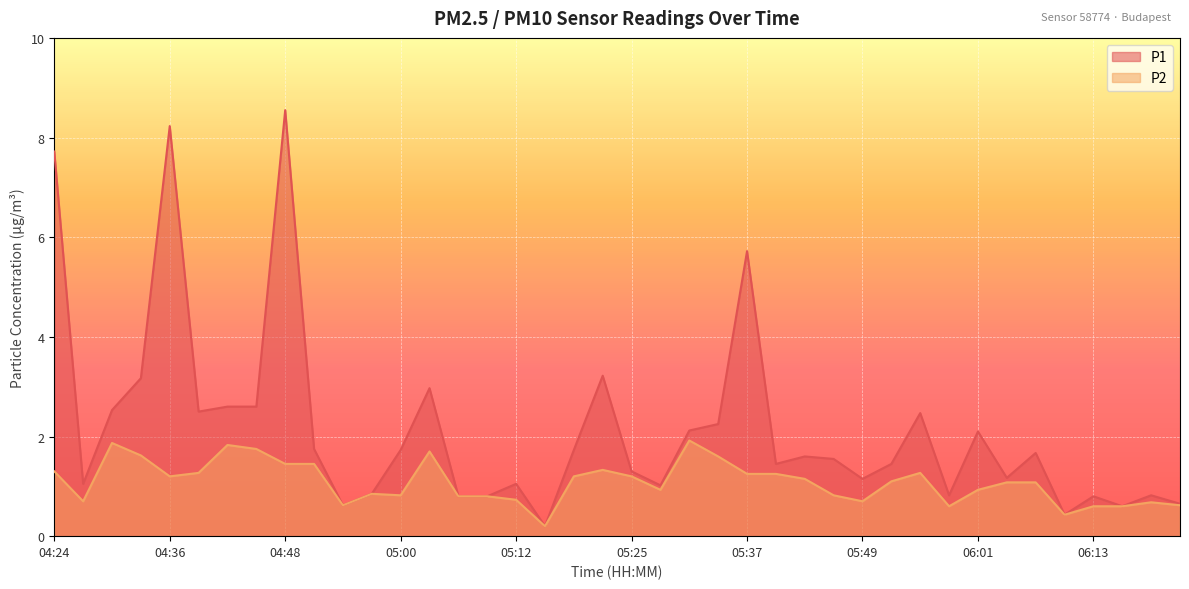

Reading left to right, transcribe all the data shown in this chart.

P1: 04:24=7.7	04:27=1.1	04:30=2.5	04:33=3.2	04:36=8.2	04:39=2.5	04:42=2.6	04:45=2.6	04:48=8.6	04:51=1.8	04:54=0.6	04:57=0.8	05:00=1.7	05:03=3.0	05:06=0.8	05:09=0.8	05:12=1.1	05:15=0.2	05:18=1.7	05:21=3.2	05:25=1.3	05:28=1.0	05:31=2.1	05:34=2.2	05:37=5.7	05:40=1.4	05:43=1.6	05:46=1.6	05:49=1.1	05:52=1.4	05:55=2.5	05:58=0.8	06:01=2.1	06:04=1.2	06:07=1.7	06:10=0.4	06:13=0.8	06:16=0.6	06:19=0.8	06:22=0.7
P2: 04:24=1.3	04:27=0.7	04:30=1.9	04:33=1.6	04:36=1.2	04:39=1.3	04:42=1.8	04:45=1.8	04:48=1.4	04:51=1.4	04:54=0.6	04:57=0.8	05:00=0.8	05:03=1.7	05:06=0.8	05:09=0.8	05:12=0.7	05:15=0.2	05:18=1.2	05:21=1.3	05:25=1.2	05:28=0.9	05:31=1.9	05:34=1.6	05:37=1.2	05:40=1.2	05:43=1.1	05:46=0.8	05:49=0.7	05:52=1.1	05:55=1.3	05:58=0.6	06:01=0.9	06:04=1.1	06:07=1.1	06:10=0.4	06:13=0.6	06:16=0.6	06:19=0.7	06:22=0.6